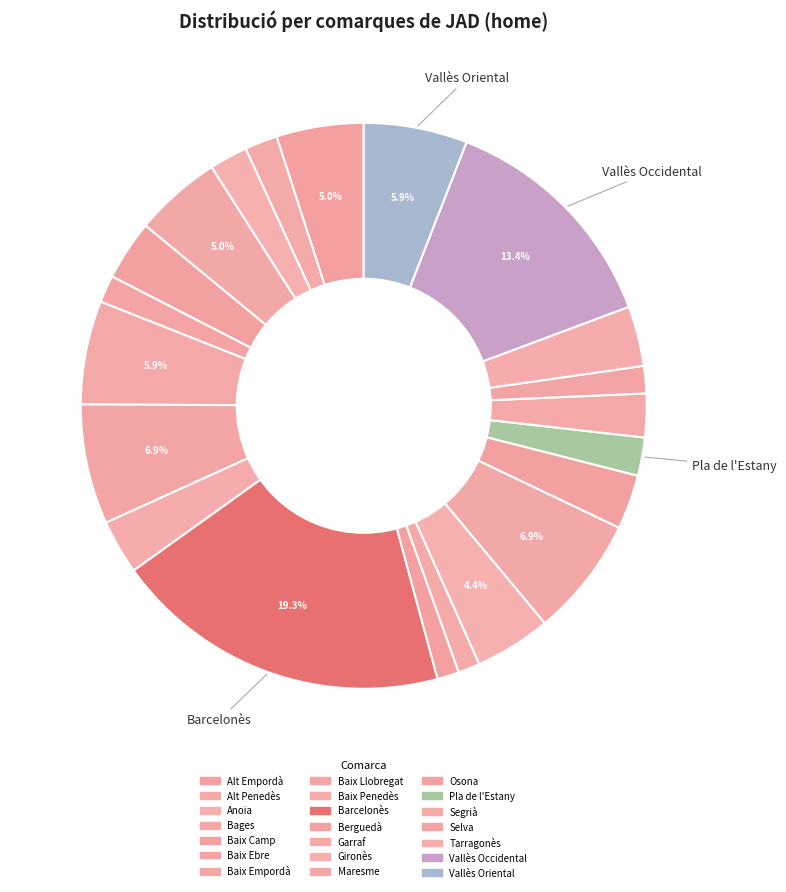

How many slices are in this pie chart?

21